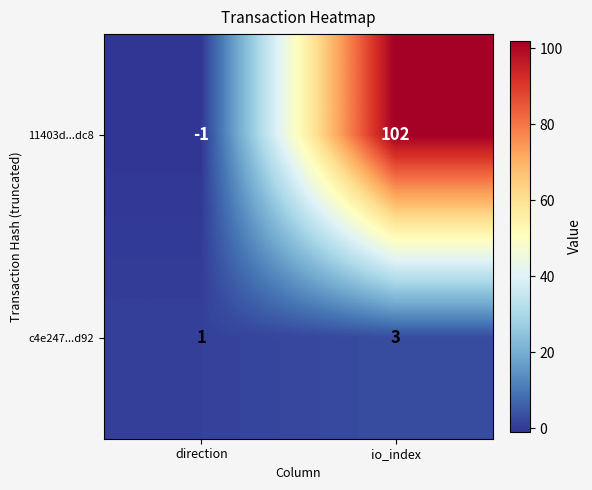

At how many categories does at least one series exceed 101?

1